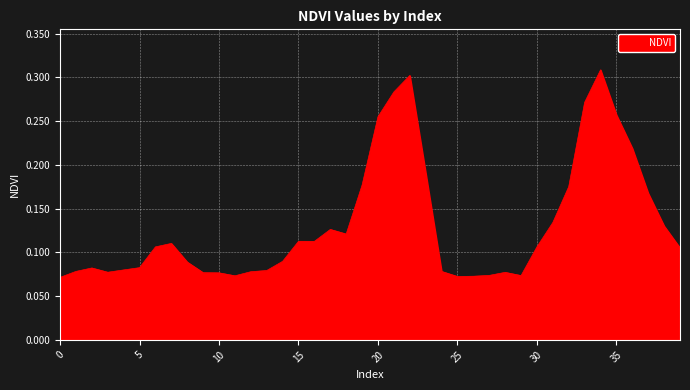

Which category has the highest value across all series?

34